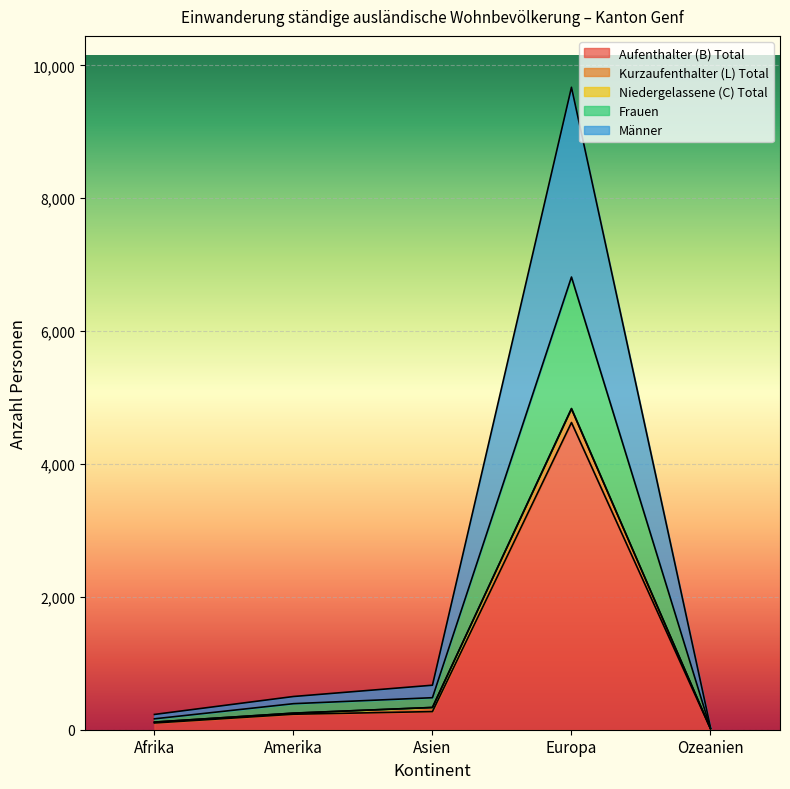

What is the maximum value for Aufenthalter (B) Total?

4624